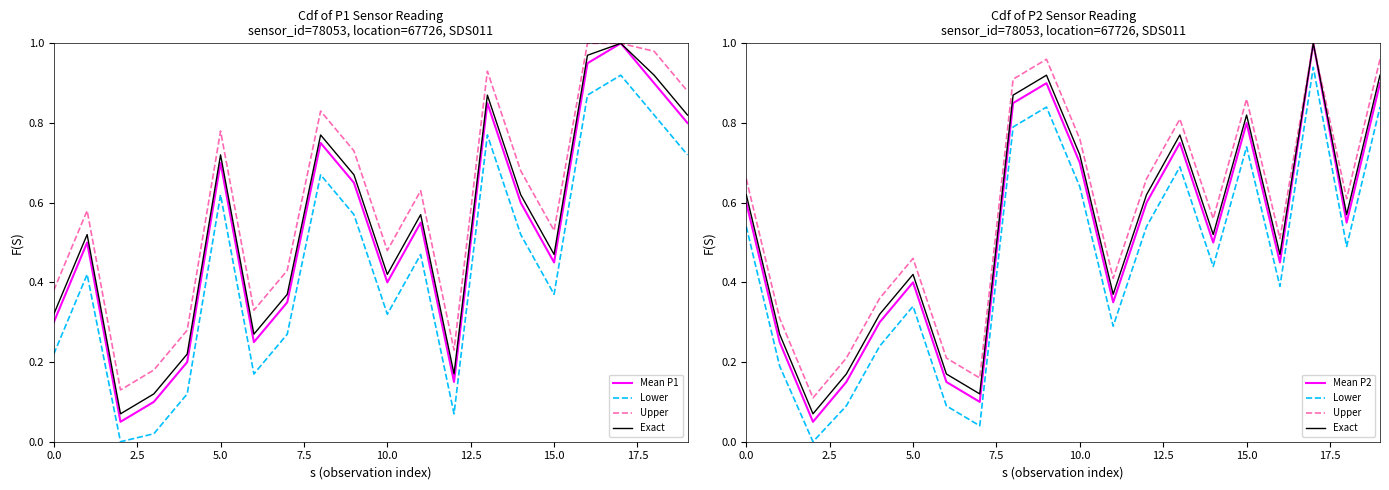

True or false: Exact and Lower intersect in this chart.

False